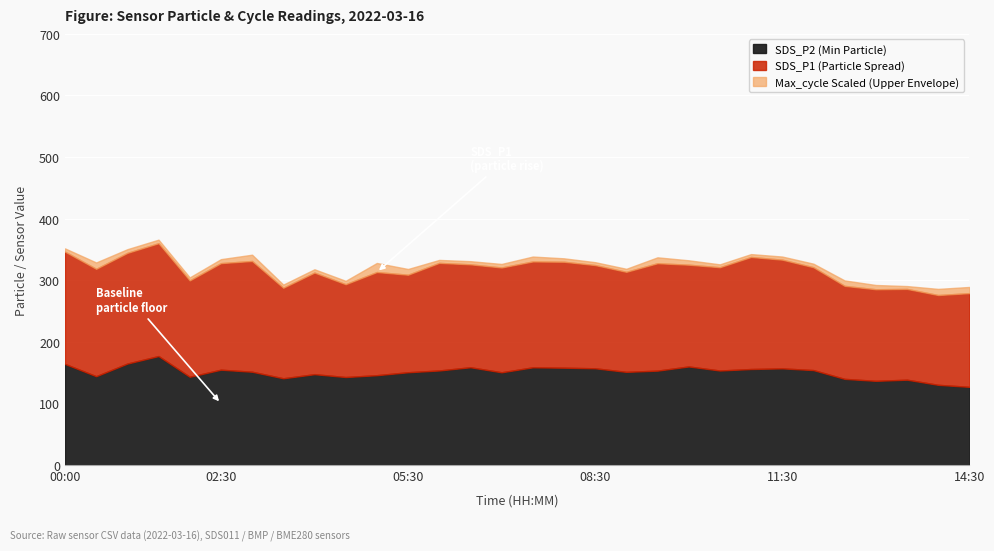

What is the minimum value for SDS_P2 (Min Particle)?

127.0